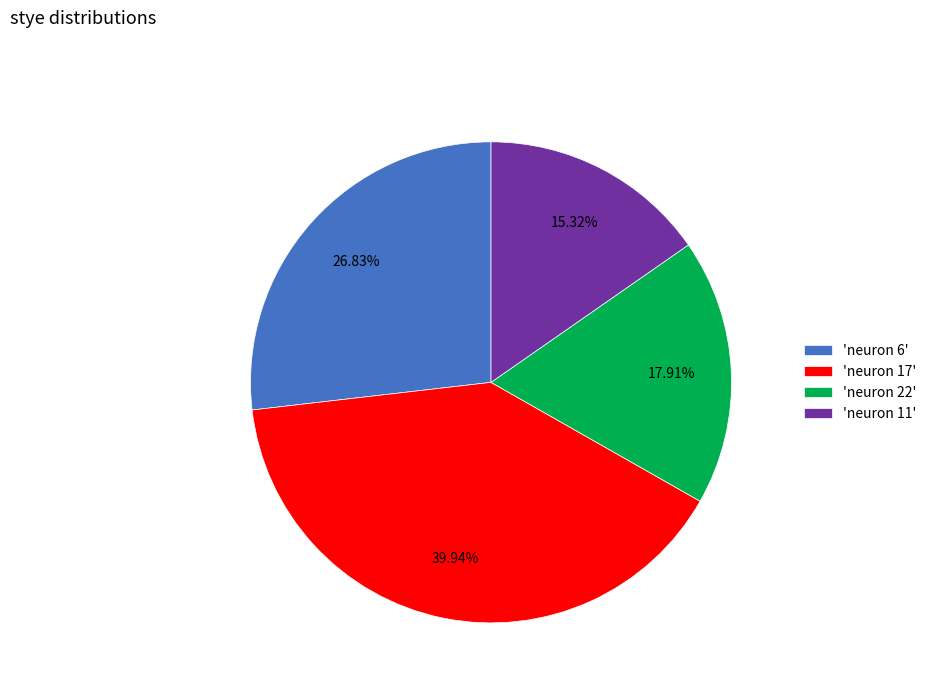

Does any single category account for the majority?

No